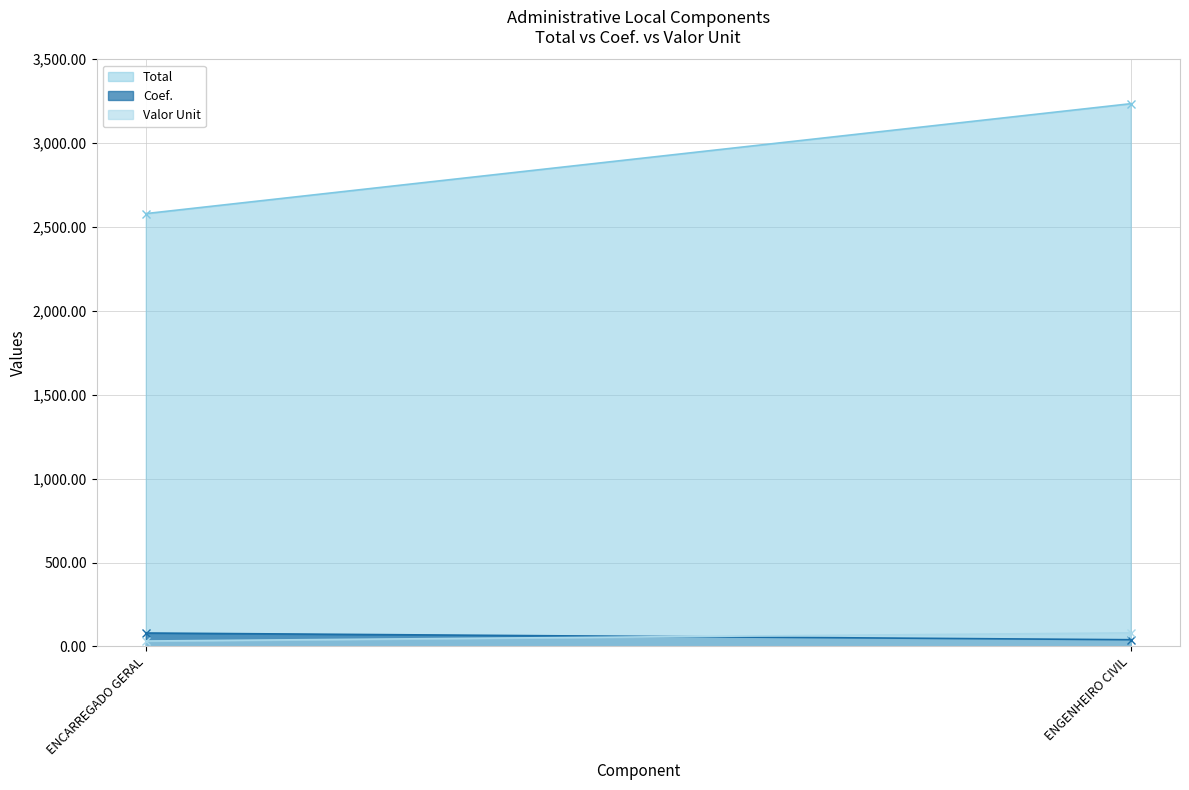

How many lines are shown in the chart?

3